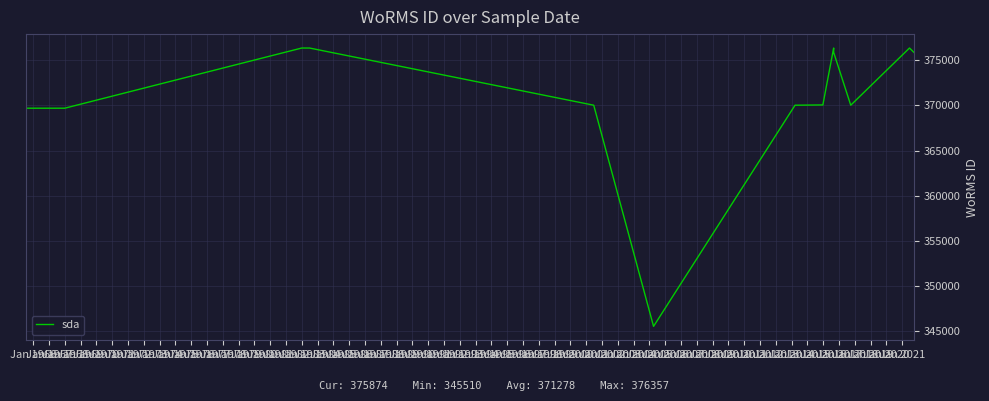

Count the number of values greater than 370019.

9